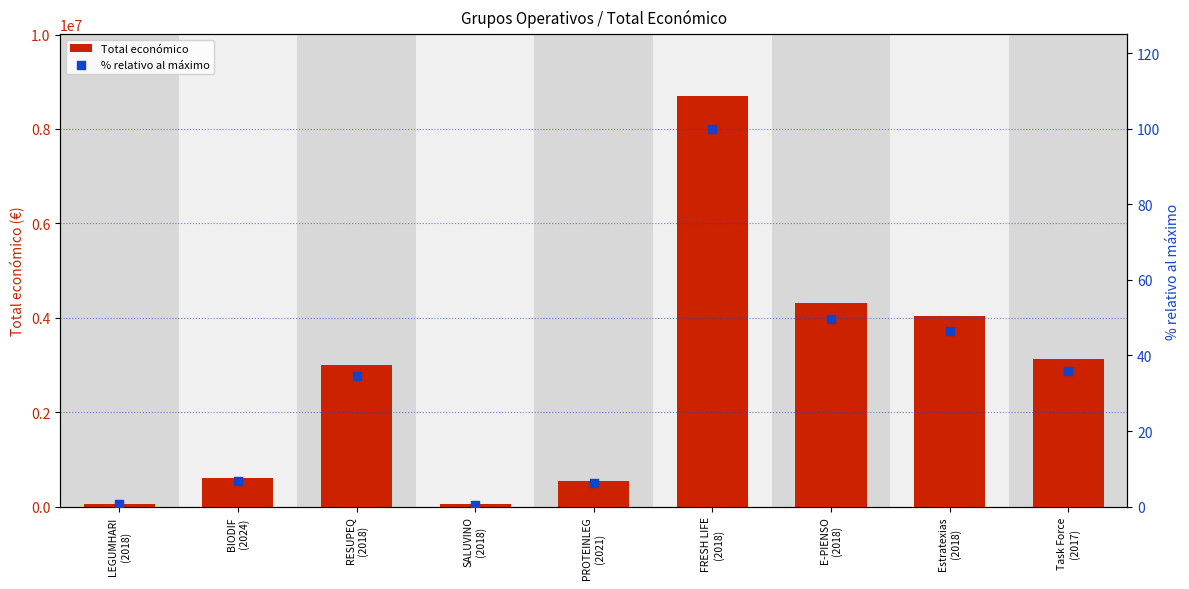

What is the total value across all series at PROTEINLEG
(2021)?

552153.3